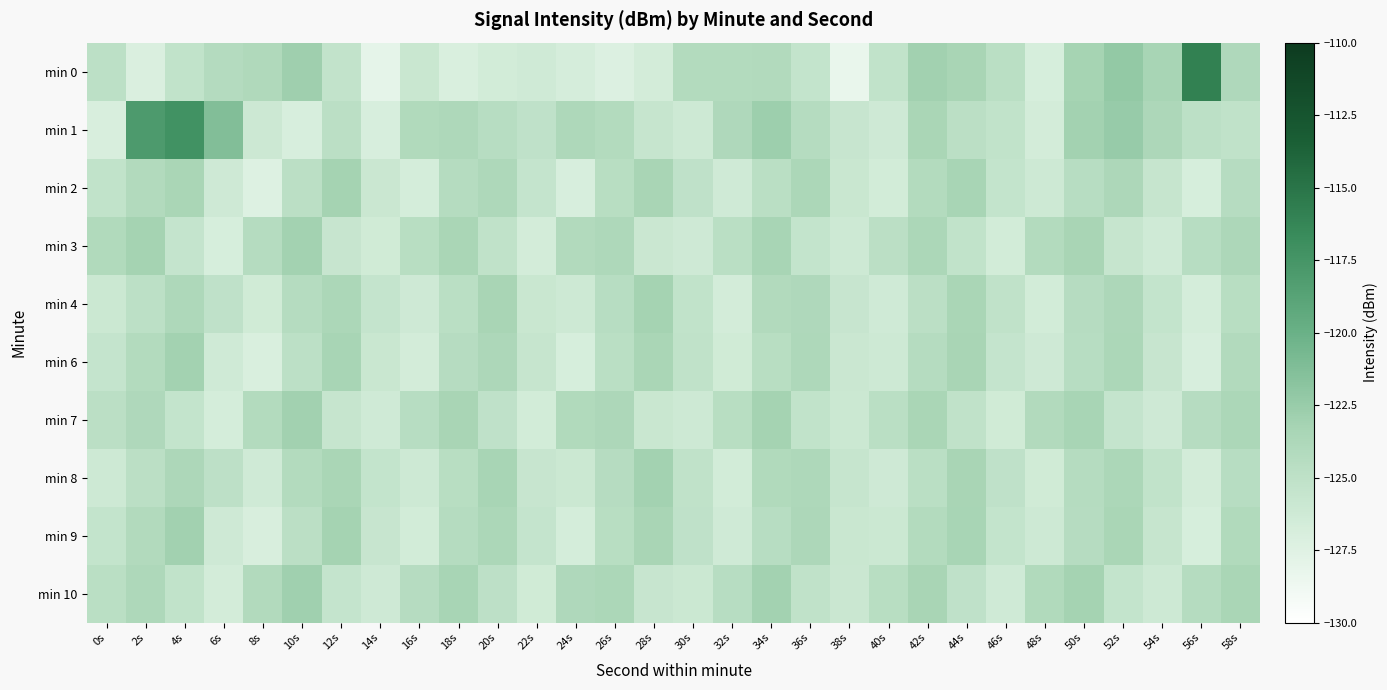

At which category does the chart reach its peak across all series?

56s